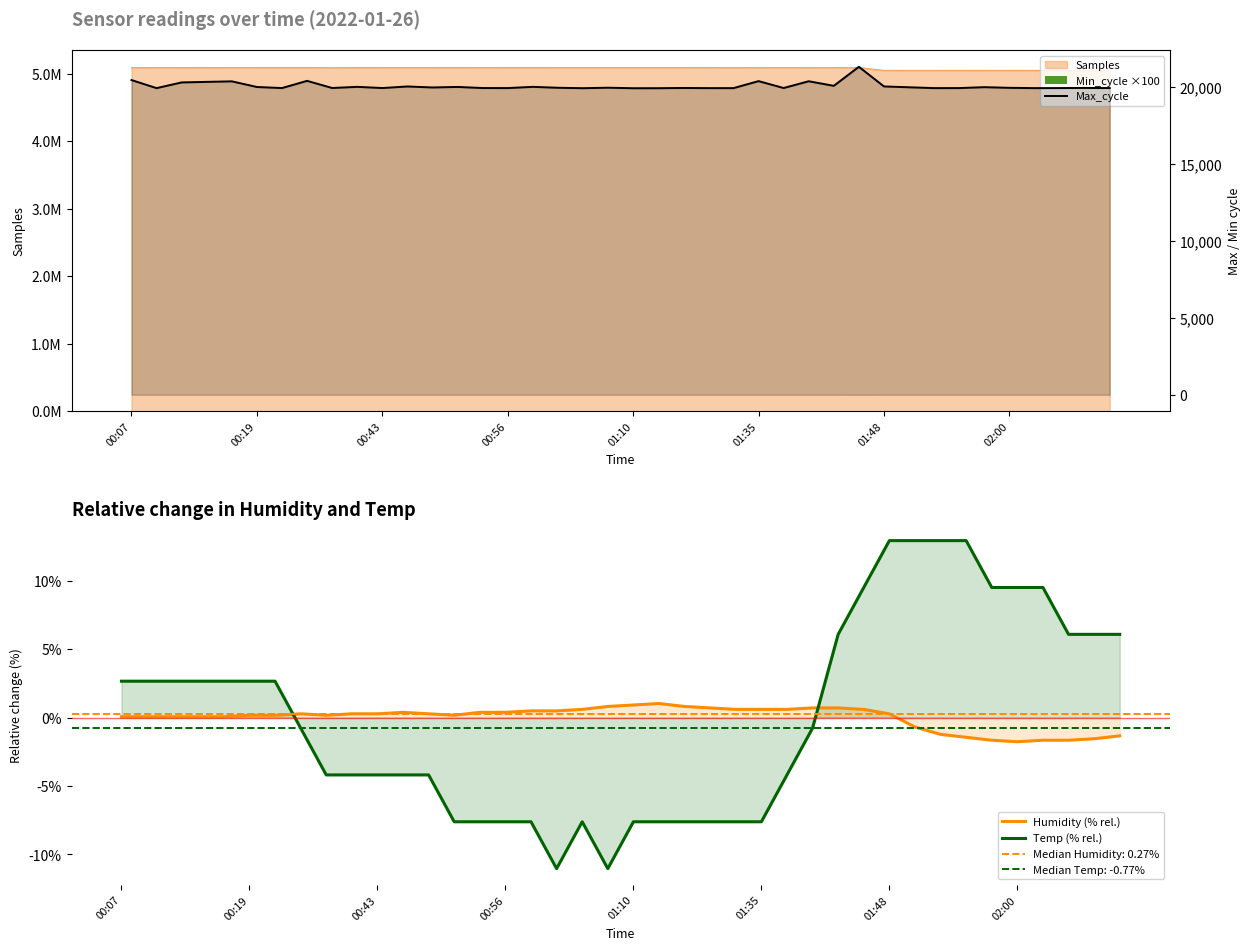

What position from the left is 00:43?

11